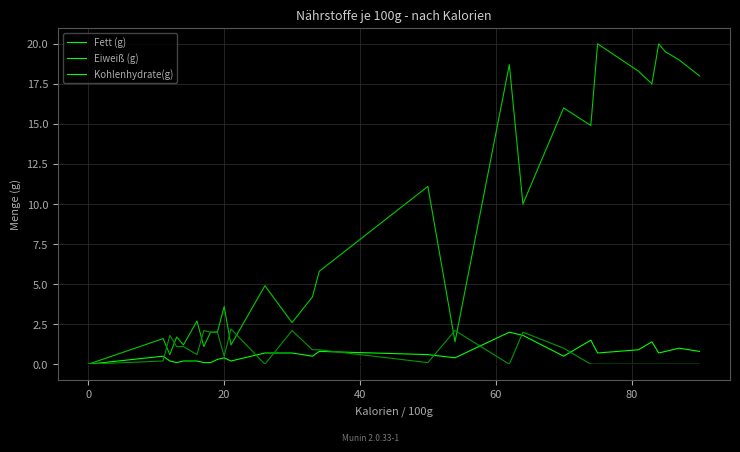

Which series has the largest total across all categories?

Eiweiß (g)